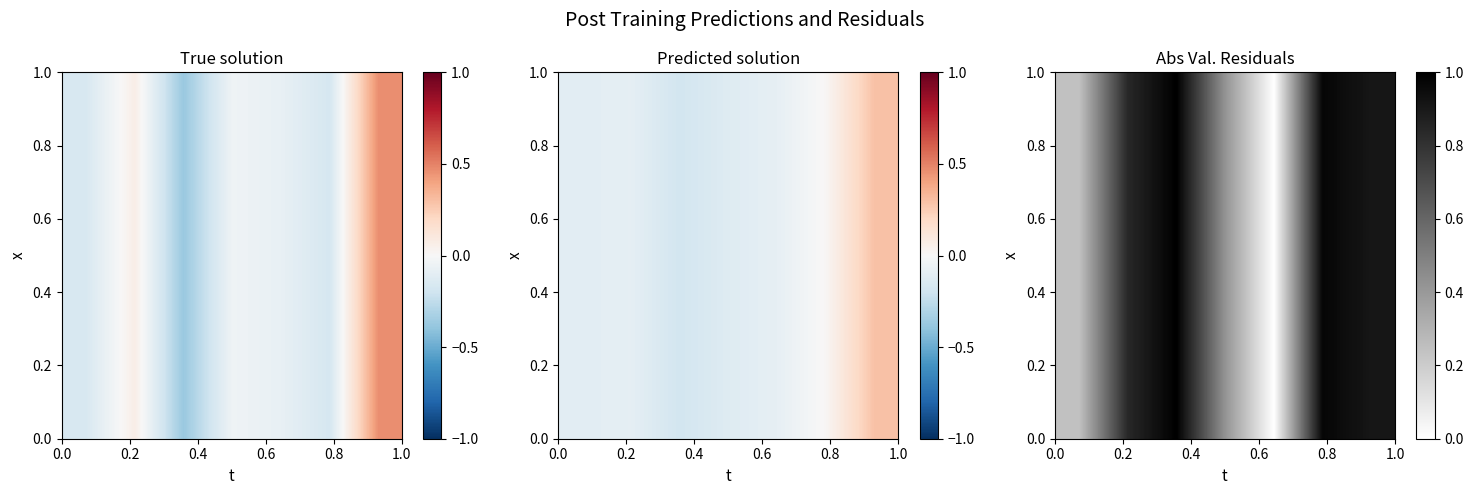

Reading left to right, list all the values displayed in this chart.

0.2	0.8	1.0	0.4	0.0	1.0	0.9